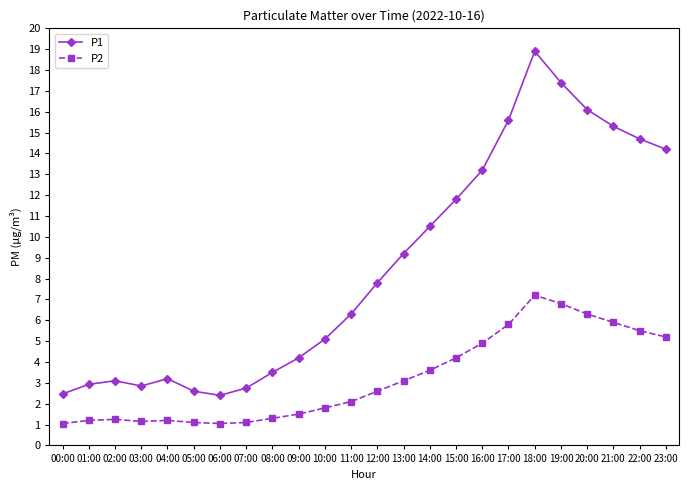

True or false: P1 has more than 0 points higher than both neighbors.

True